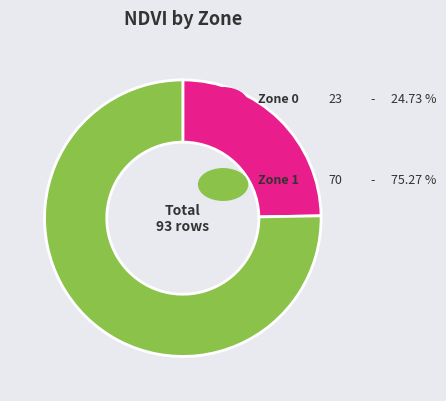

Is there any slice that represents more than half of the pie?

Yes